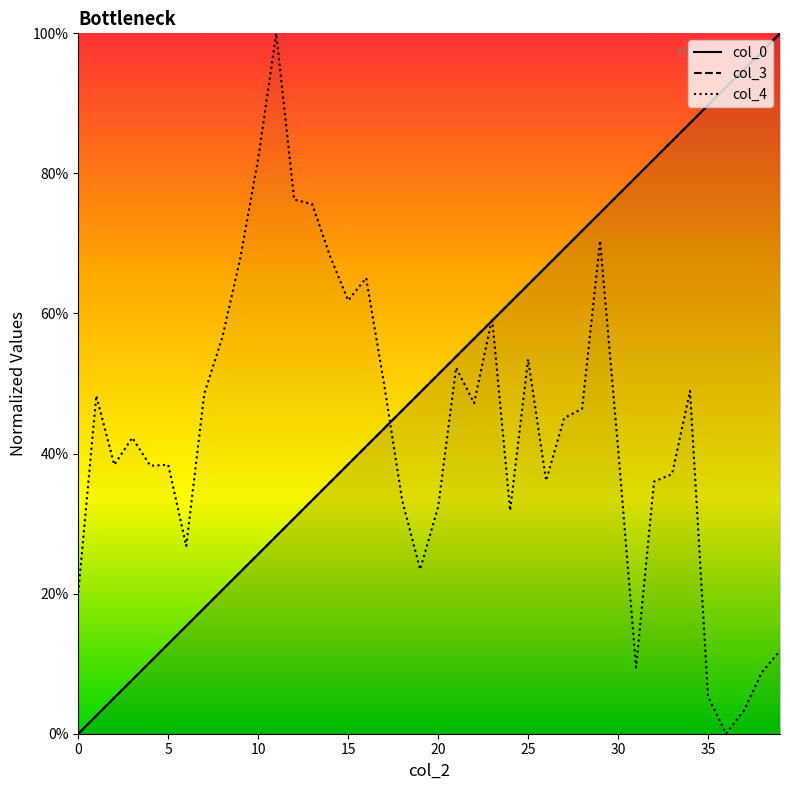

Which has a higher value, 15 or 10?

15